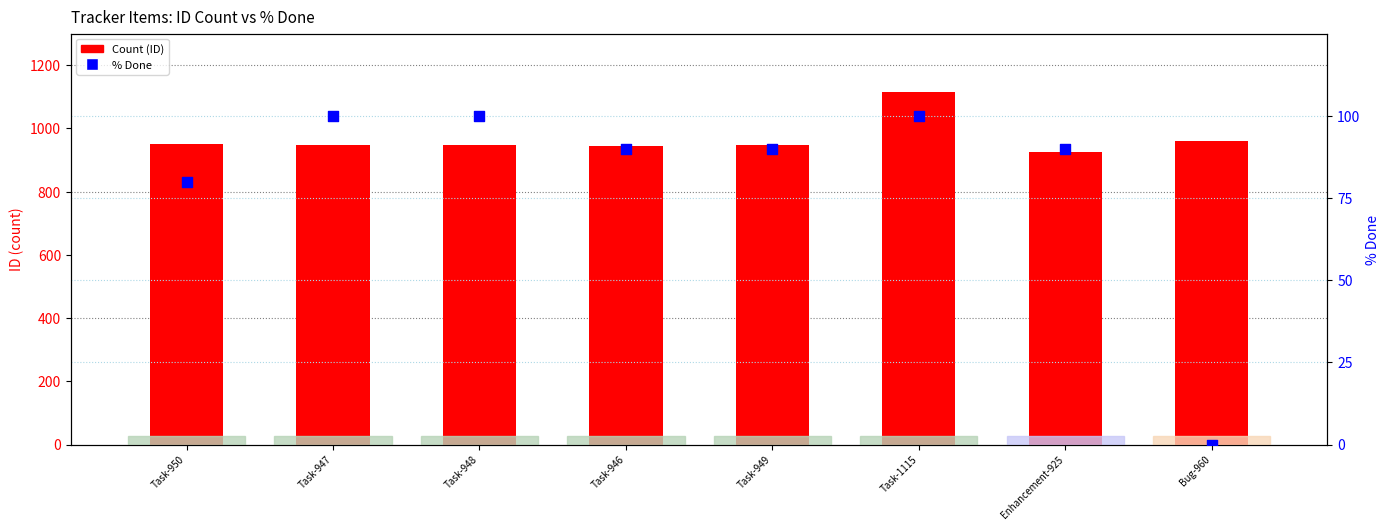

What is the total value across all series at Task-946?

1036